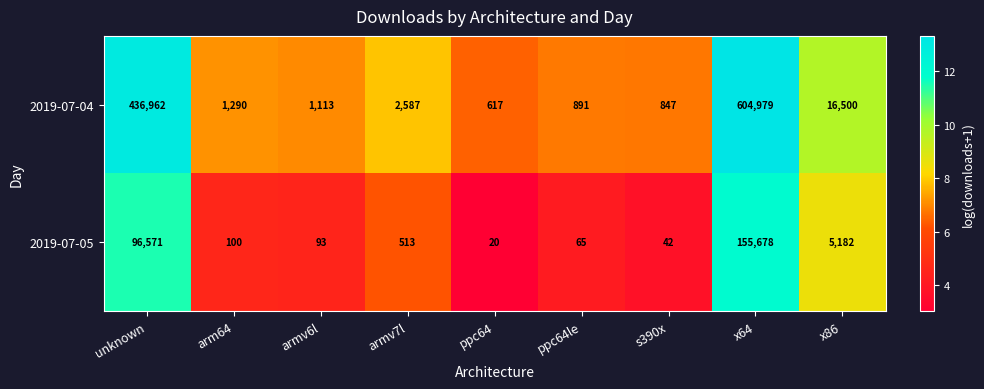

At x86, list the series in order from smallest to largest.

2019-07-05, 2019-07-04